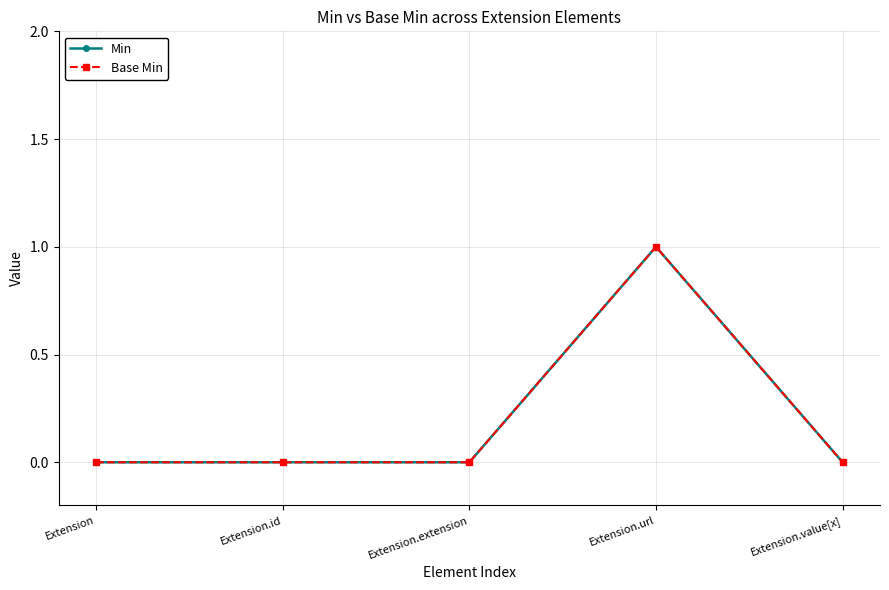

Does the chart have visible grid lines?

Yes